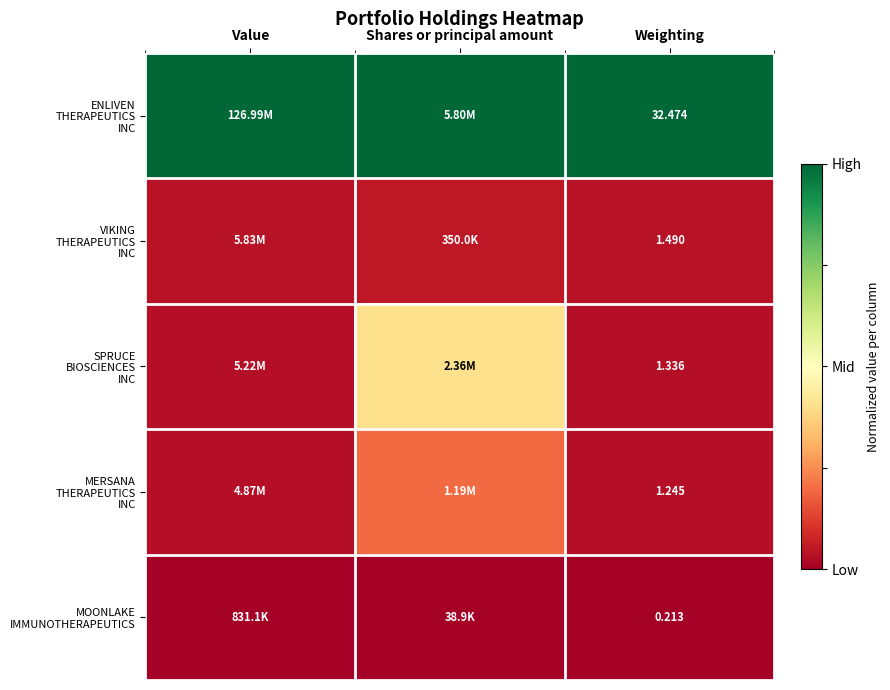

At which category does the chart reach its peak across all series?

Value